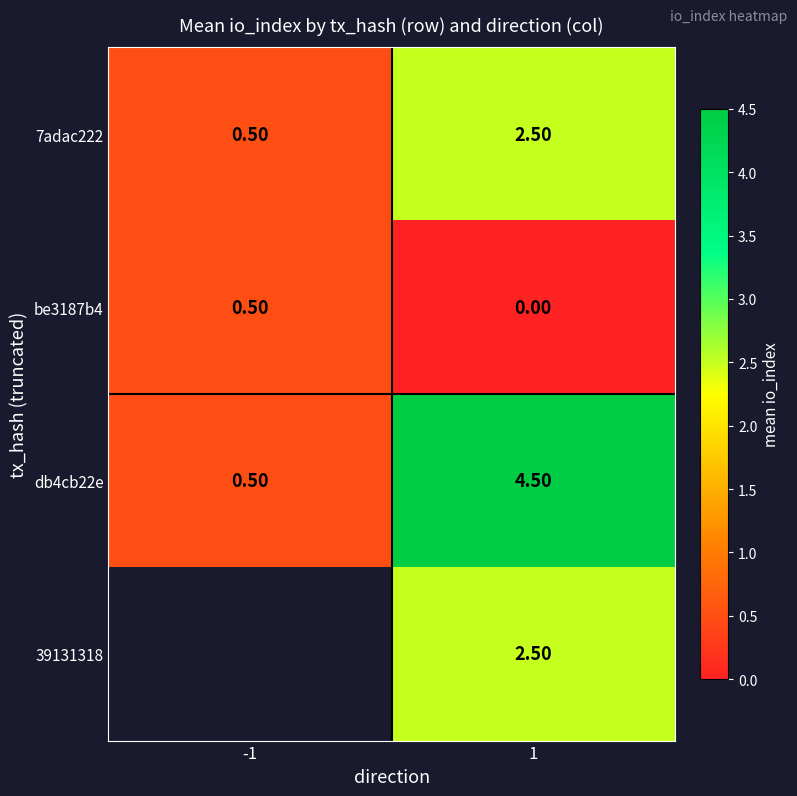

Is it true that 7adac222 equals 0.5 at -1?

True